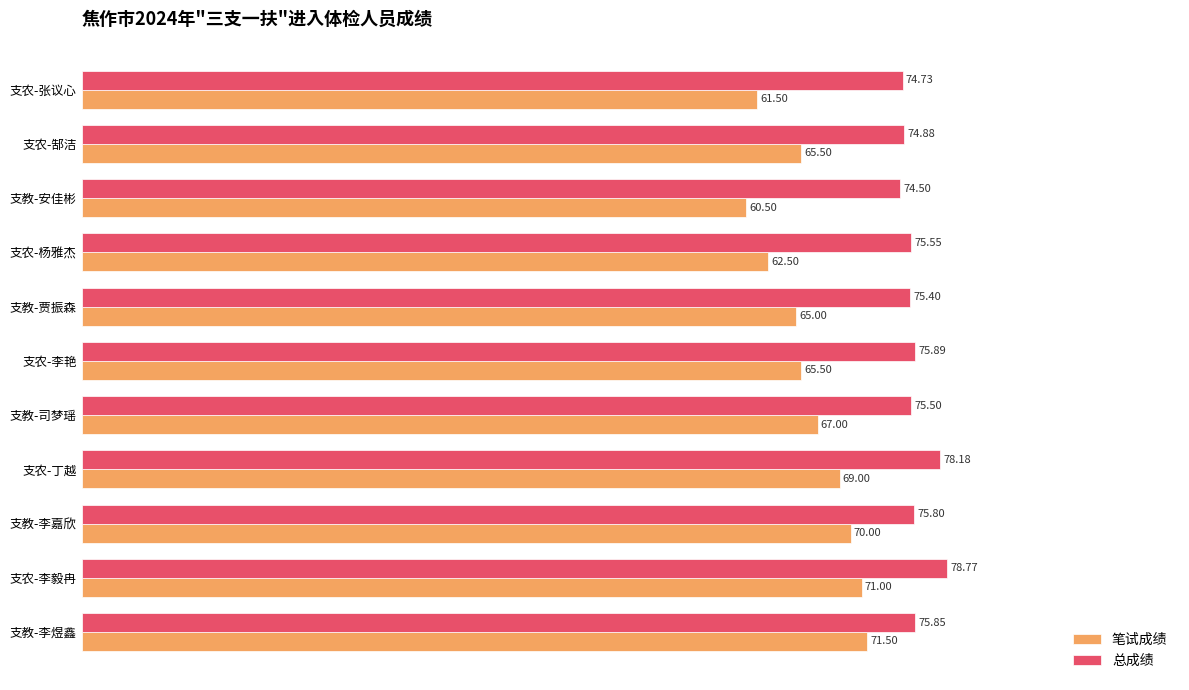

Which series has the widest spread of values?

笔试成绩